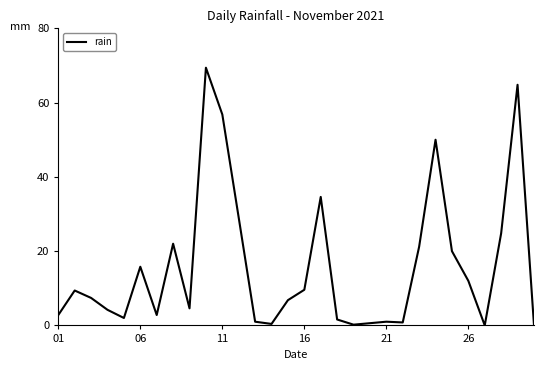

What is the maximum value shown in the chart?

69.4